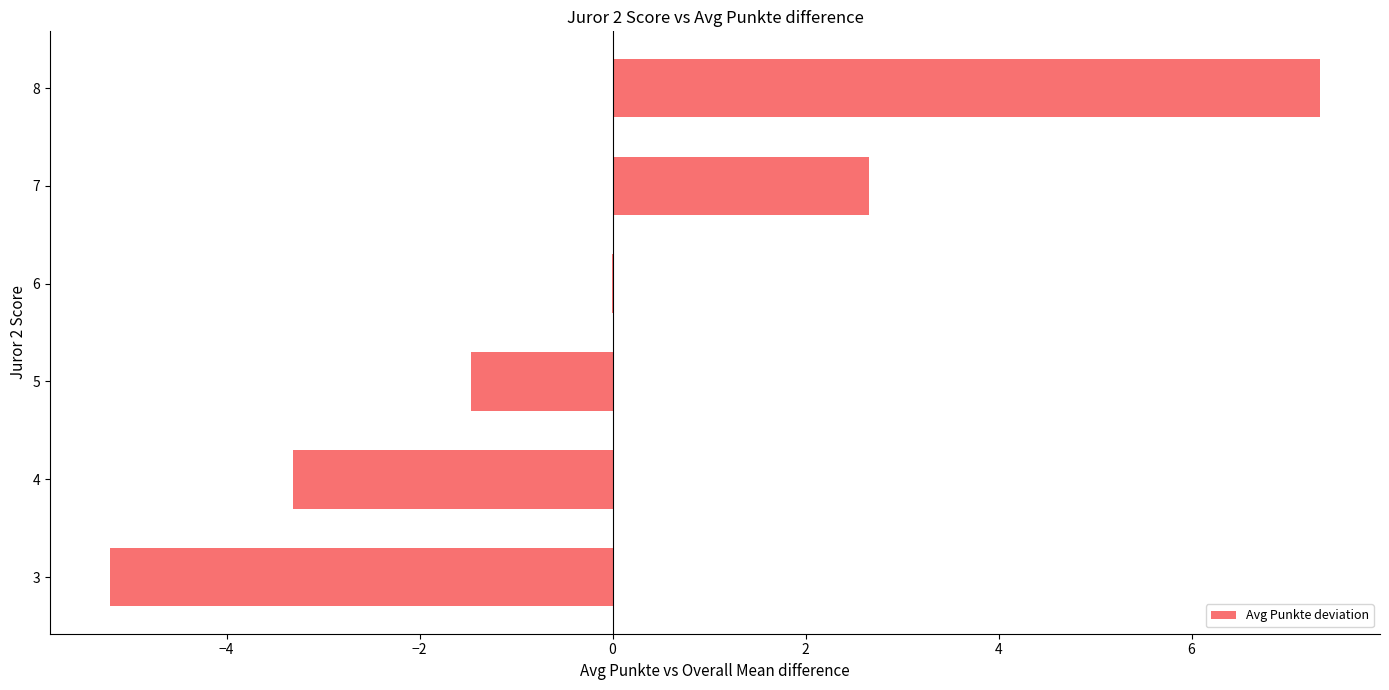

The value at 8 is 7.3. True or false?

True